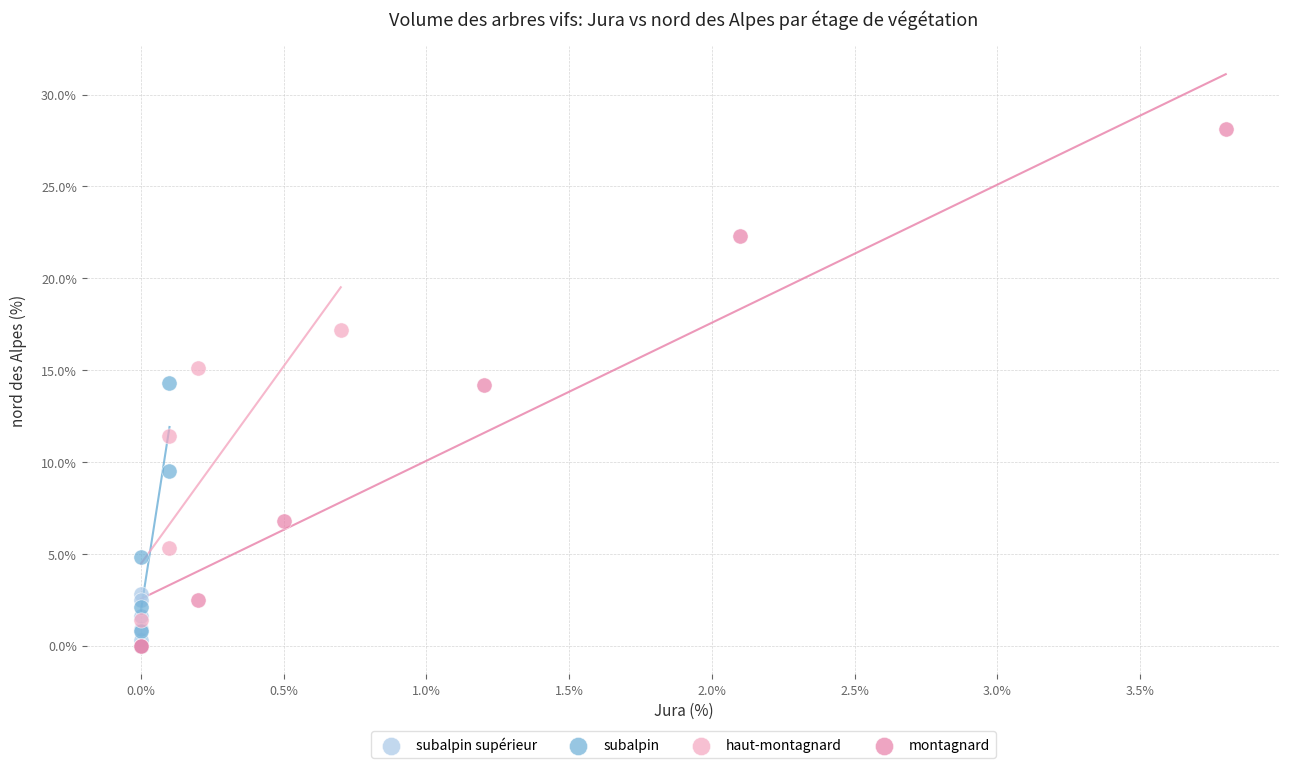

Which series contains the highest Y value?

montagnard